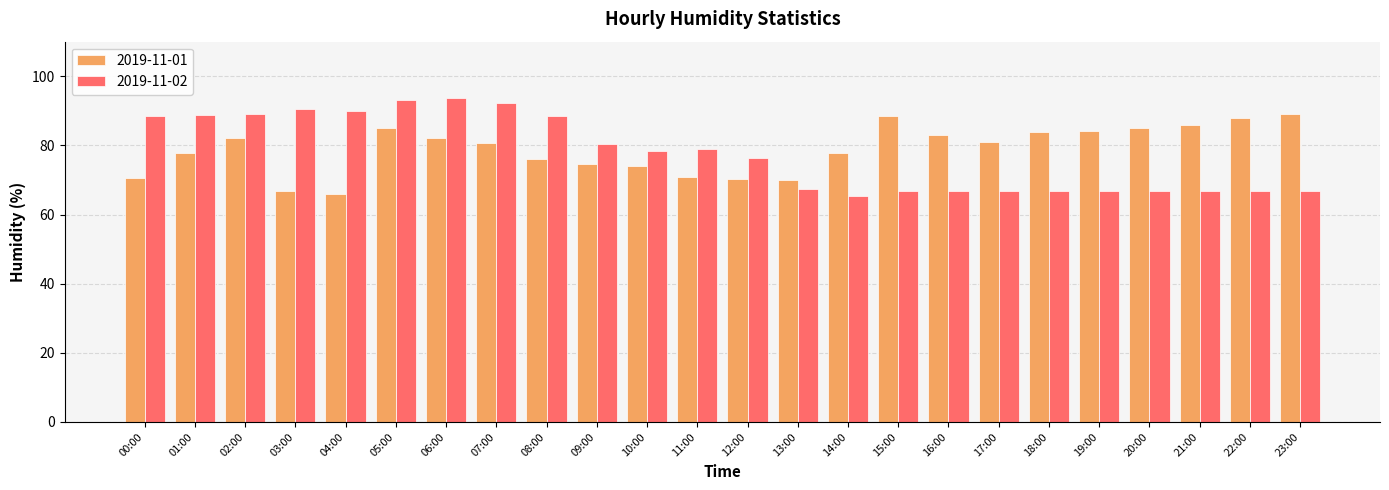

How many values in the 2019-11-02 series are below 78?

12